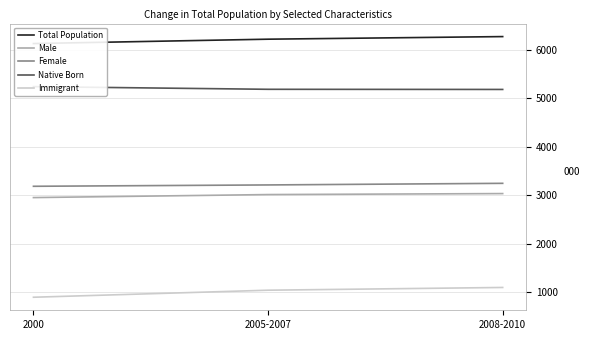

Read the Immigrant value at 2008-2010.

1092.1